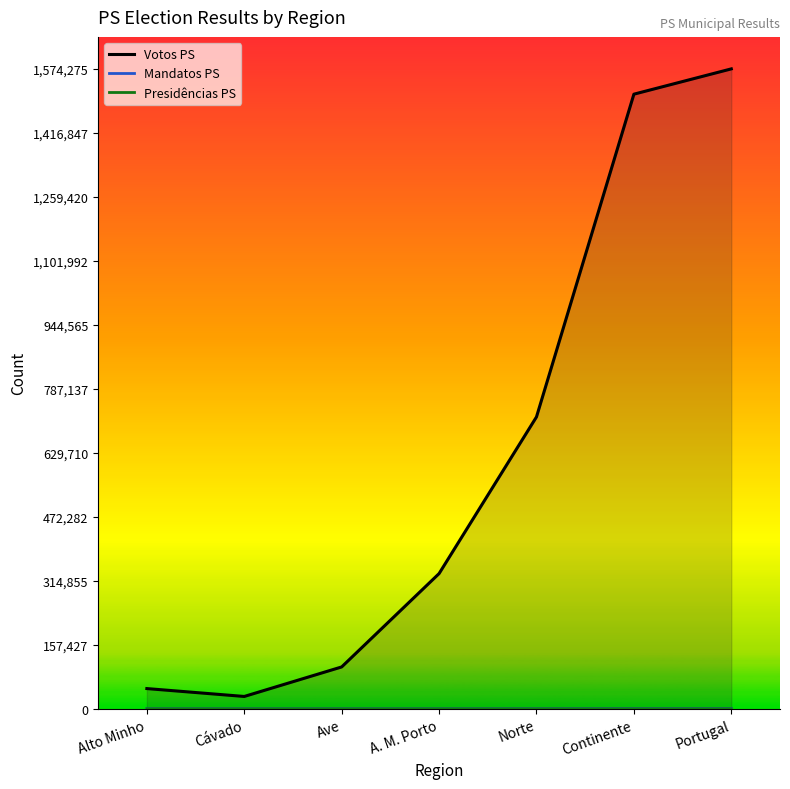

How many values in the Presidências PS series exceed 8?

3